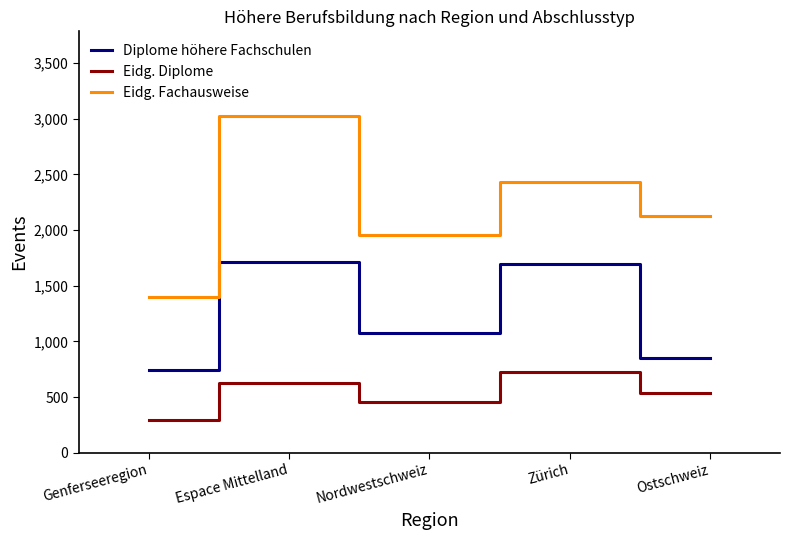

What is the difference between the second highest and minimum values in the Eidg. Diplome series?

329